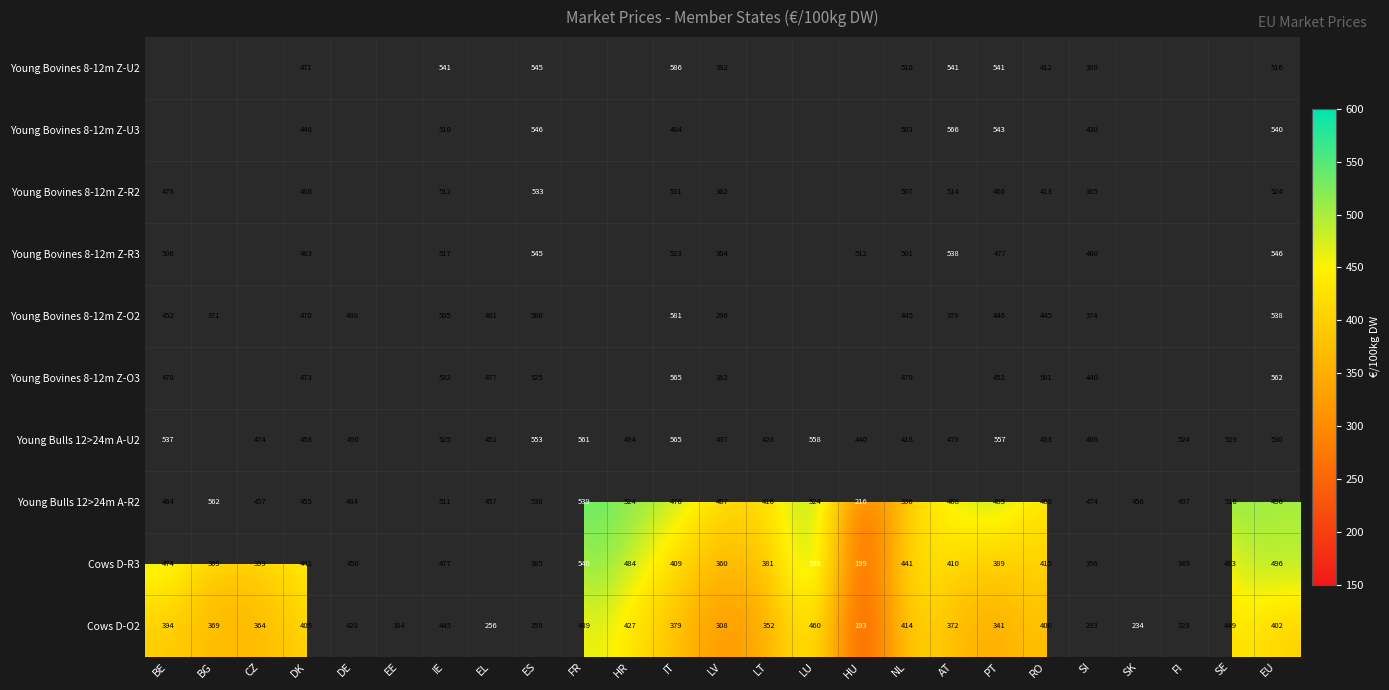

At which label is Cows D-O2 closest to 341?

PT